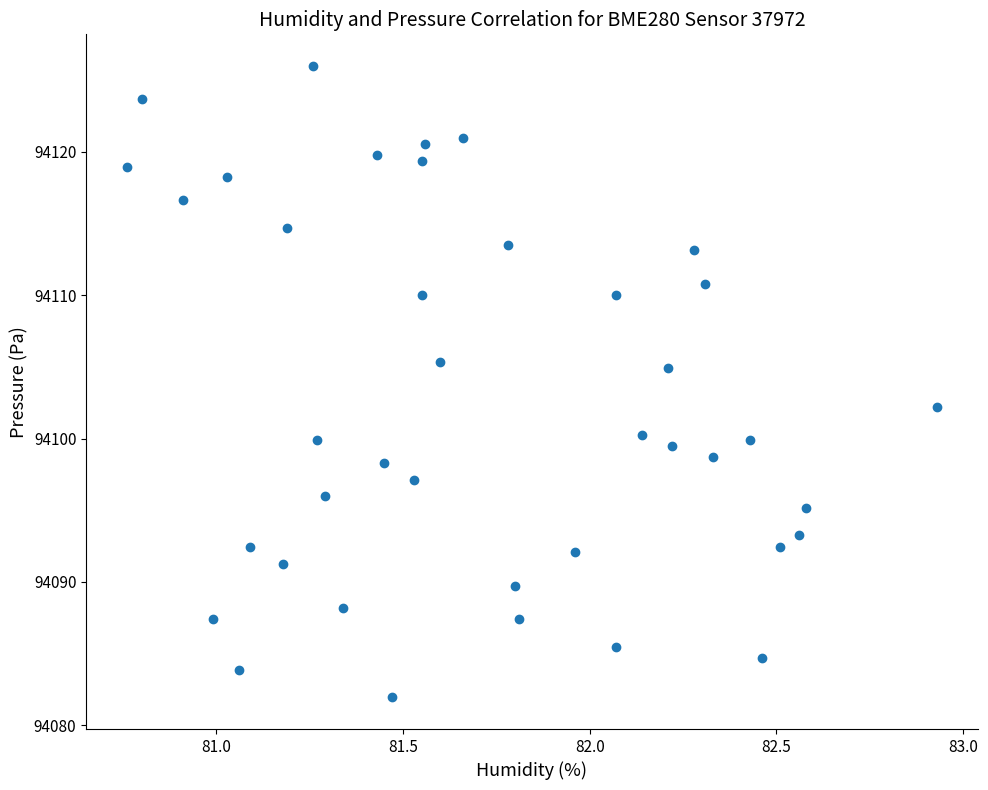

What Y value in the scatter plot is closest to 94103?

94102.2